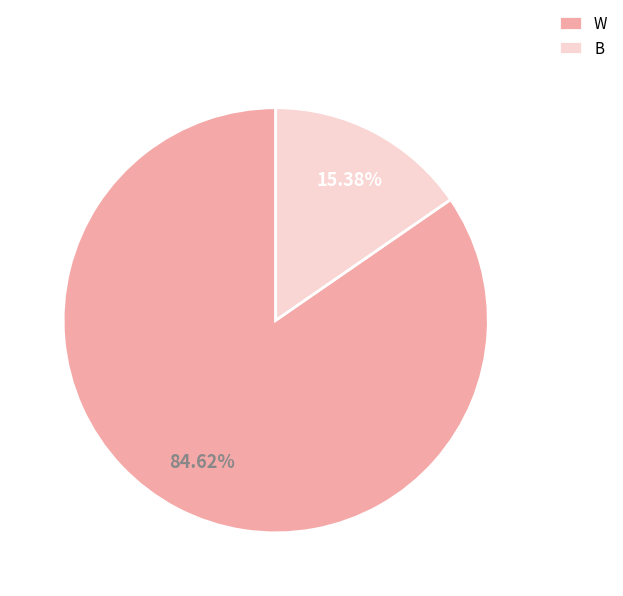

The B slice represents 6% of the pie. True or false?

False